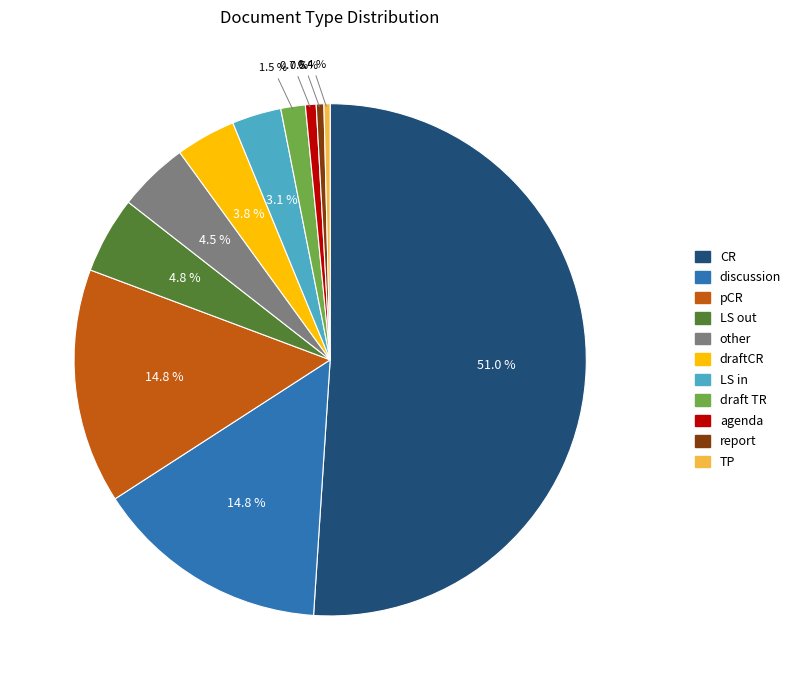

True or false: TP accounts for 0% of the total.

True